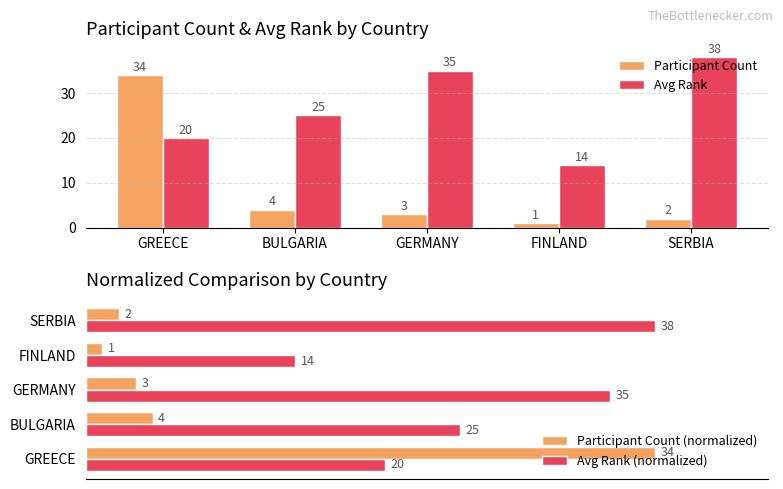

What is the difference between the Participant Count (normalized) values at GERMANY and FINLAND?

0.1